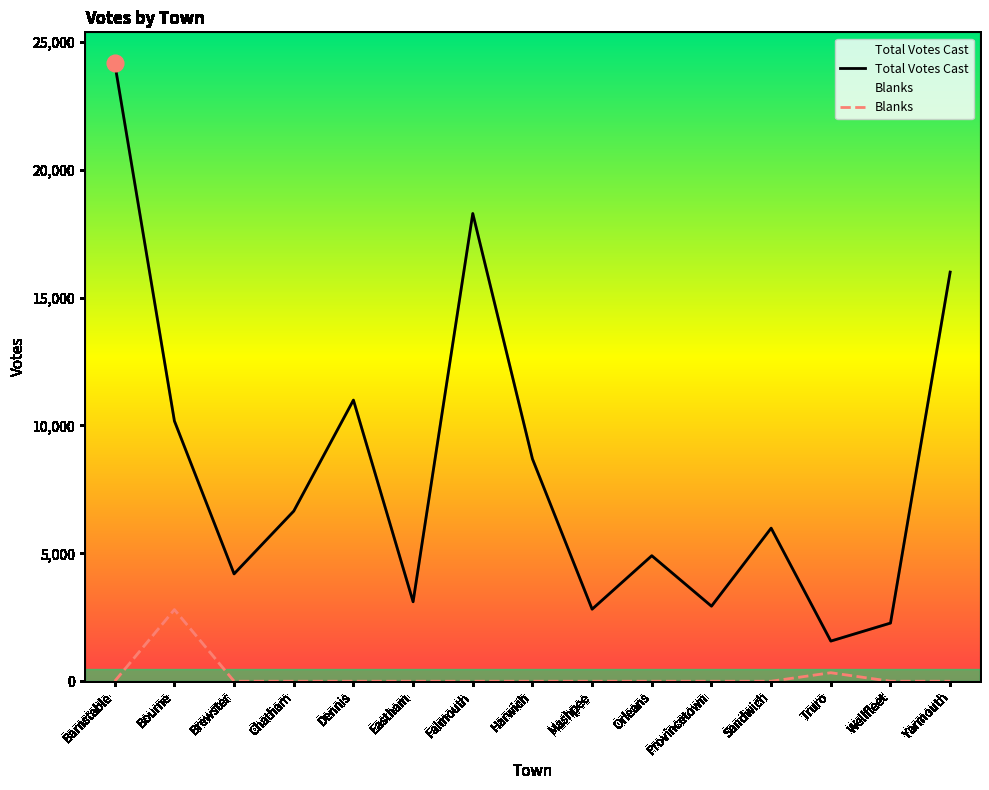

How many series are shown in this chart?

2